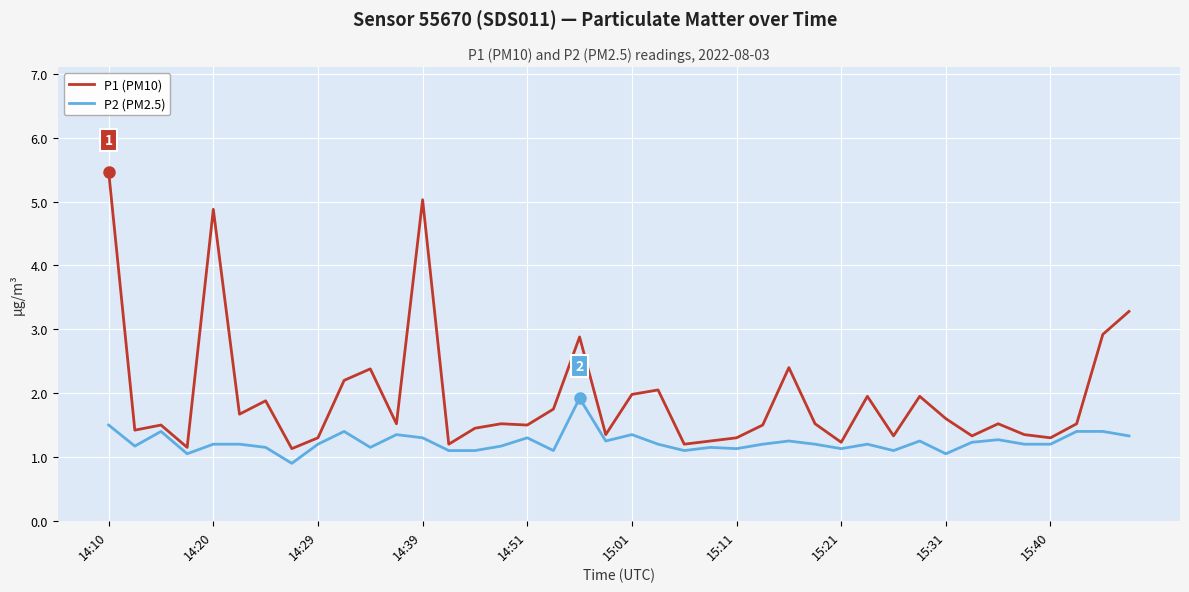

Which series has the largest range (max minus min)?

P1 (PM10)